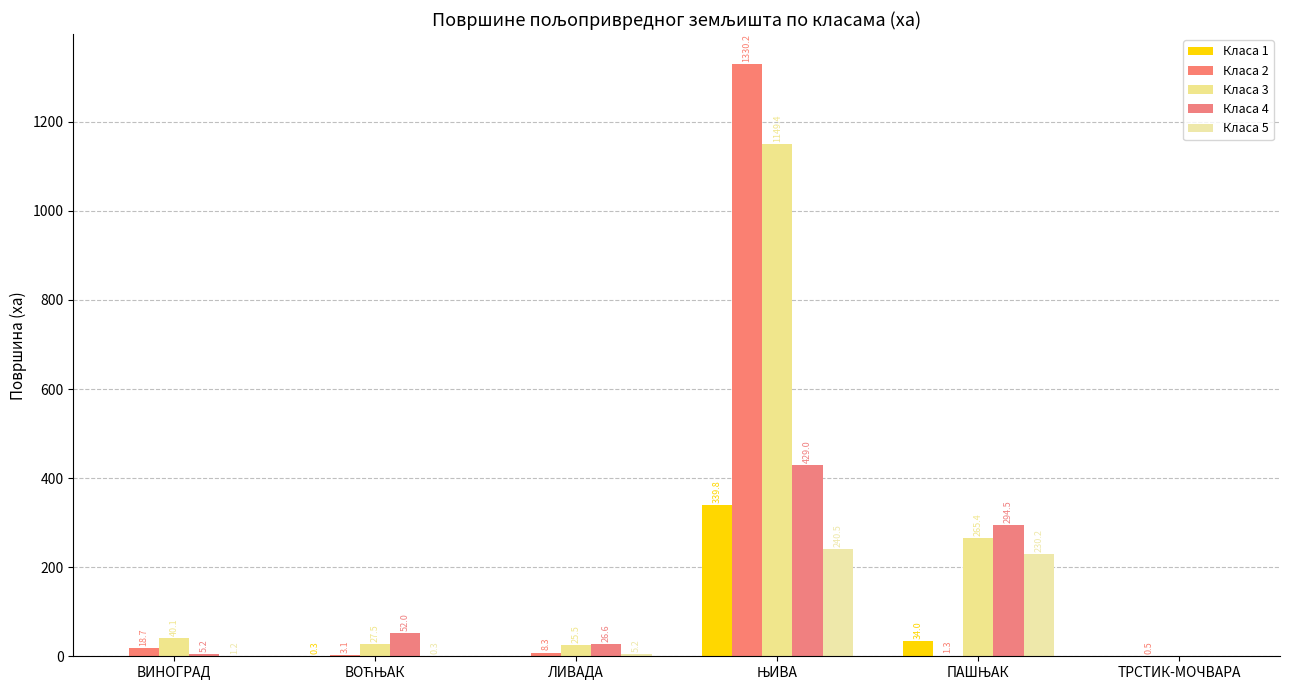

What is the label of the 5th bar from the left?

ПАШЊАК